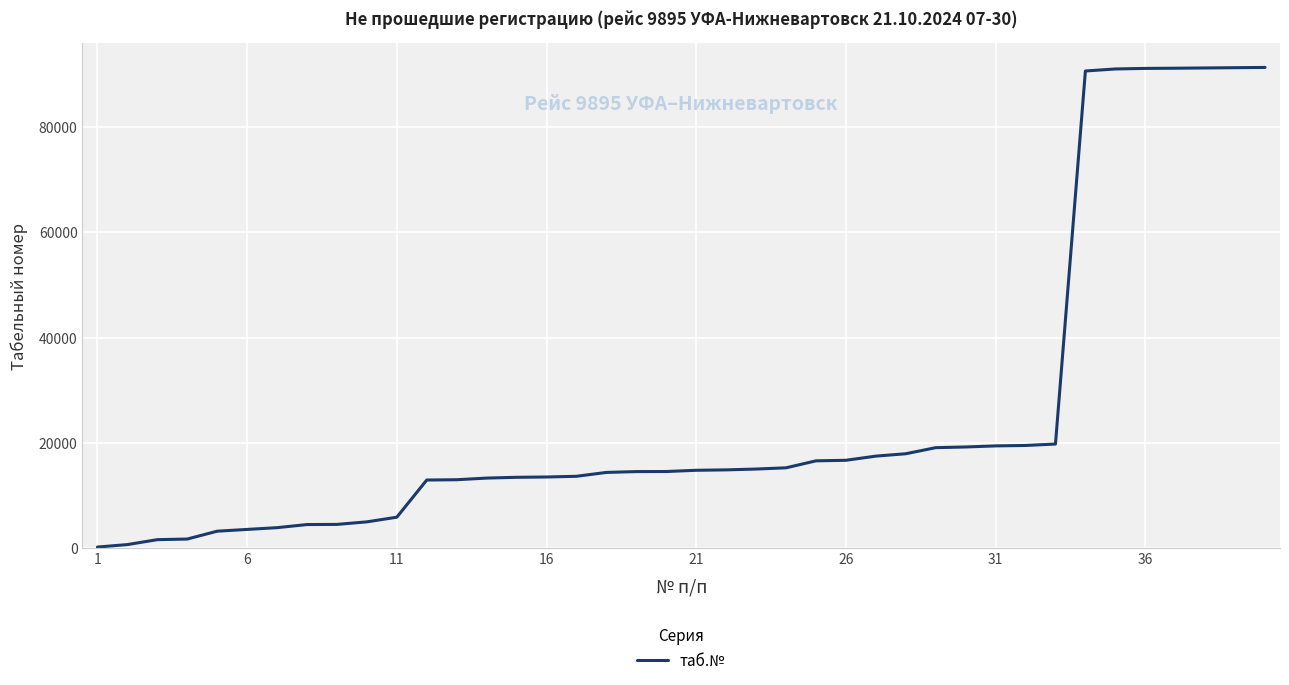

What is the maximum value shown in the chart?

91350